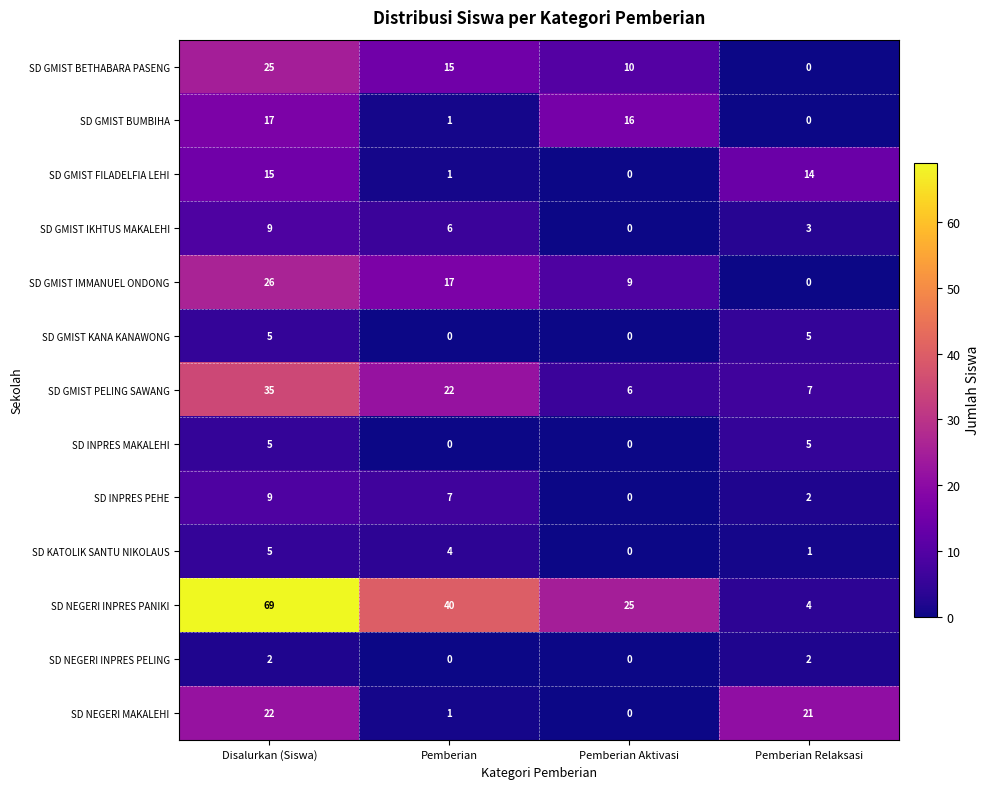

Which series has the largest total across all categories?

SD NEGERI INPRES PANIKI